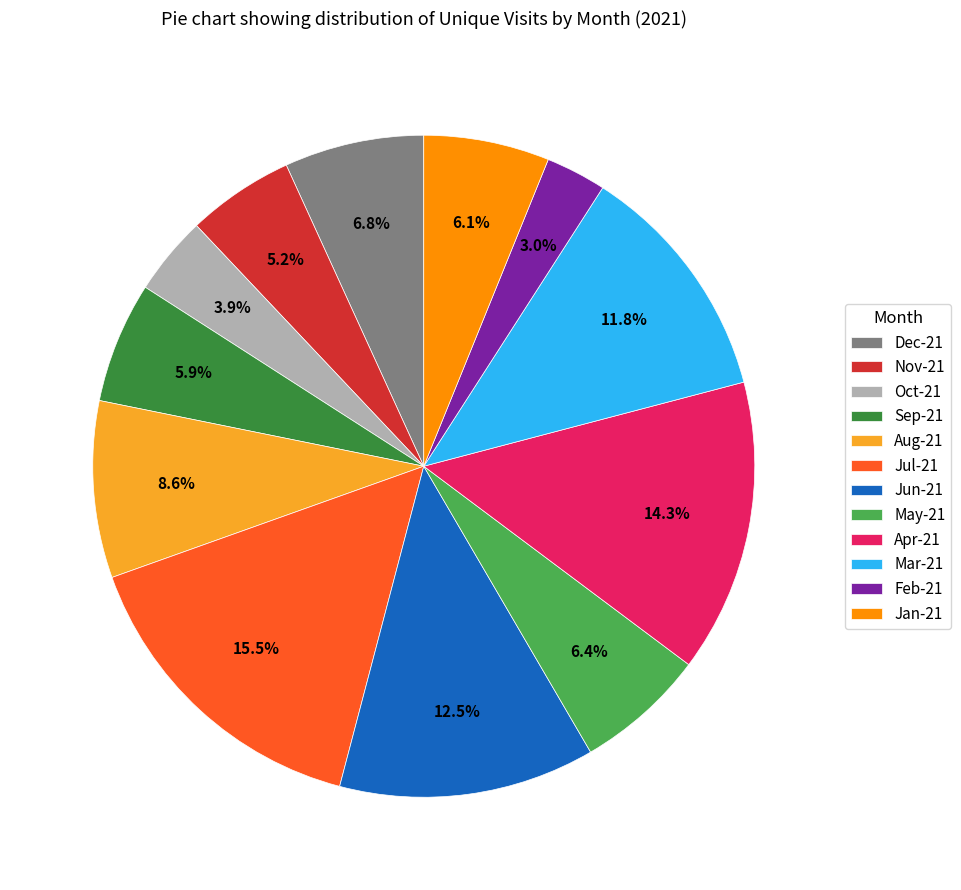

Is it true that Nov-21 is 5% of the pie?

True